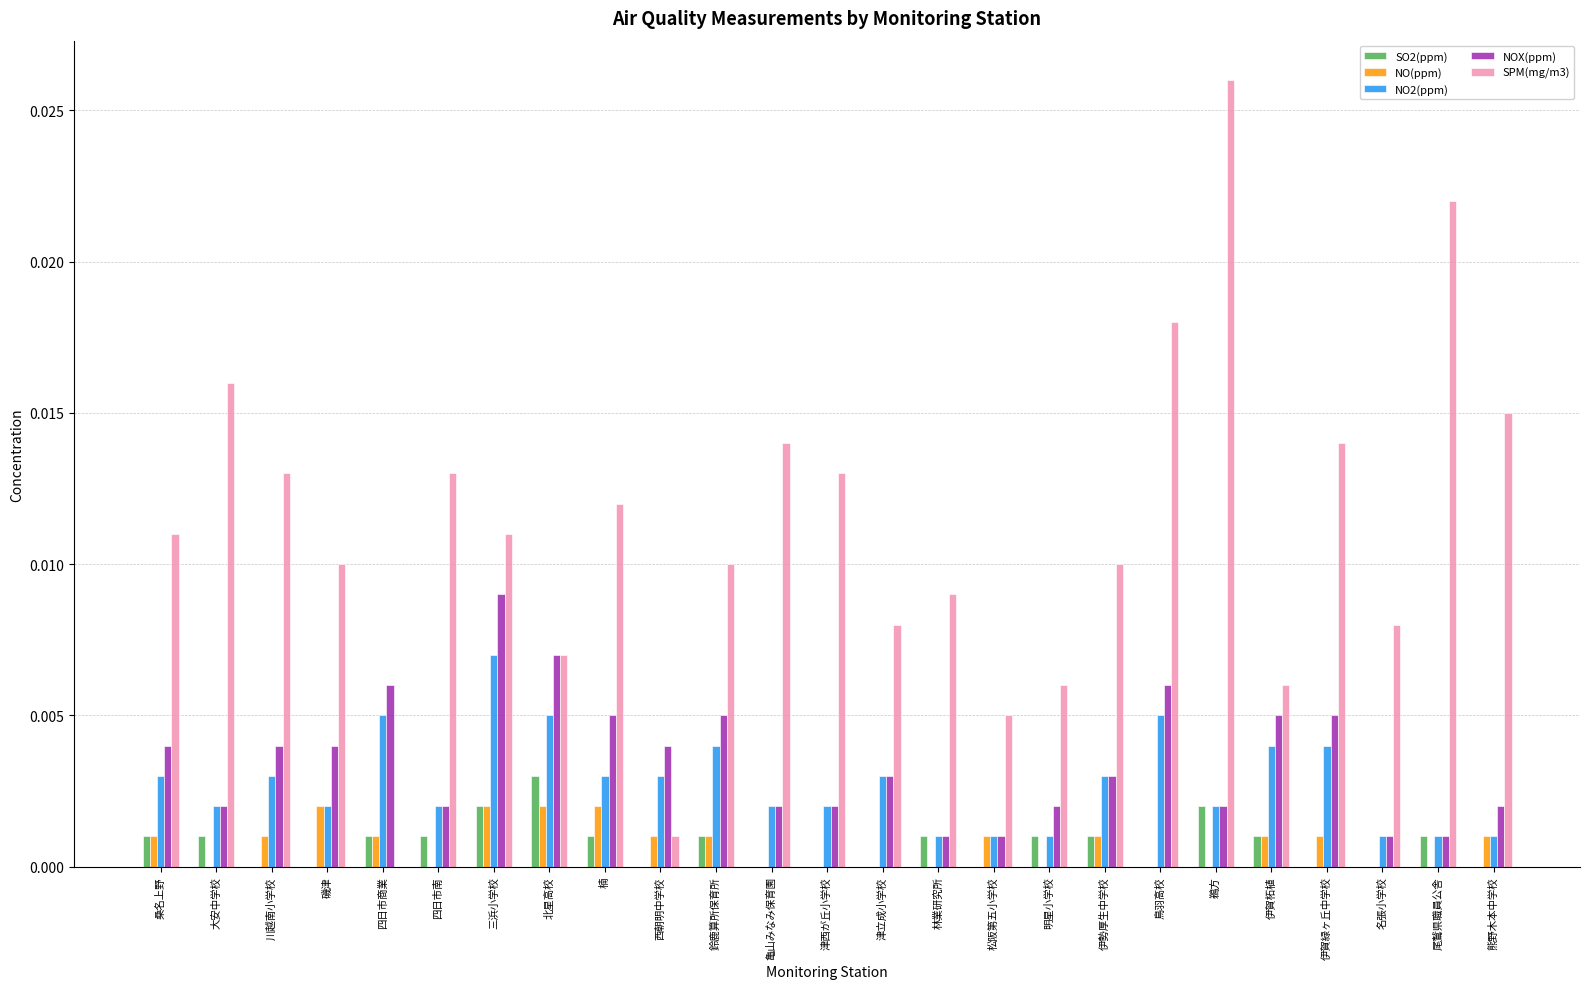

Which label corresponds to the largest value in the chart?

鵜方